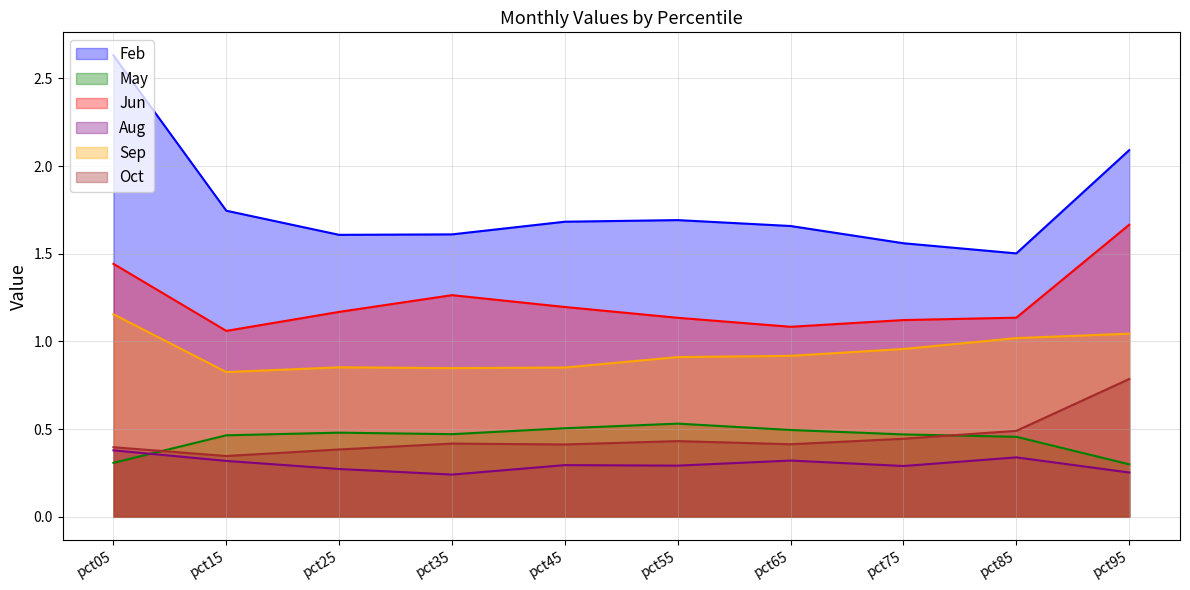

What is the total value across all series at pct25?

4.8